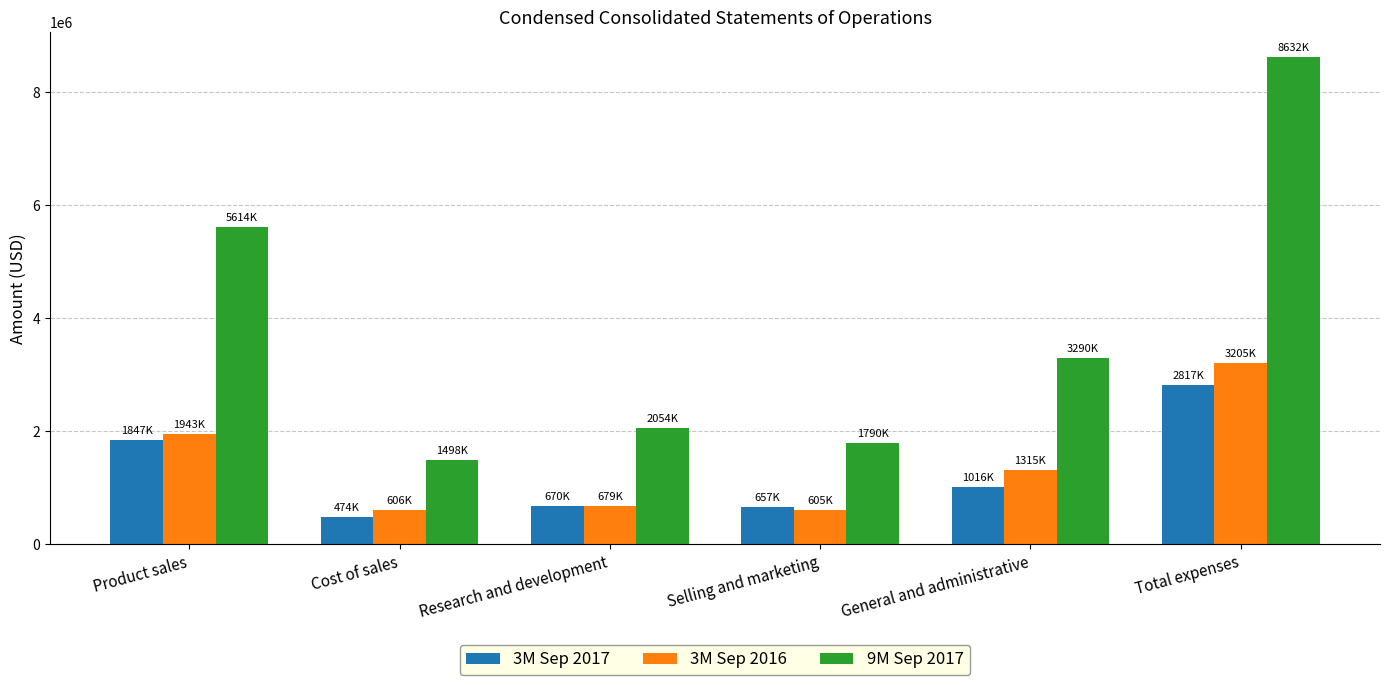

What is the greatest value displayed?

8632000